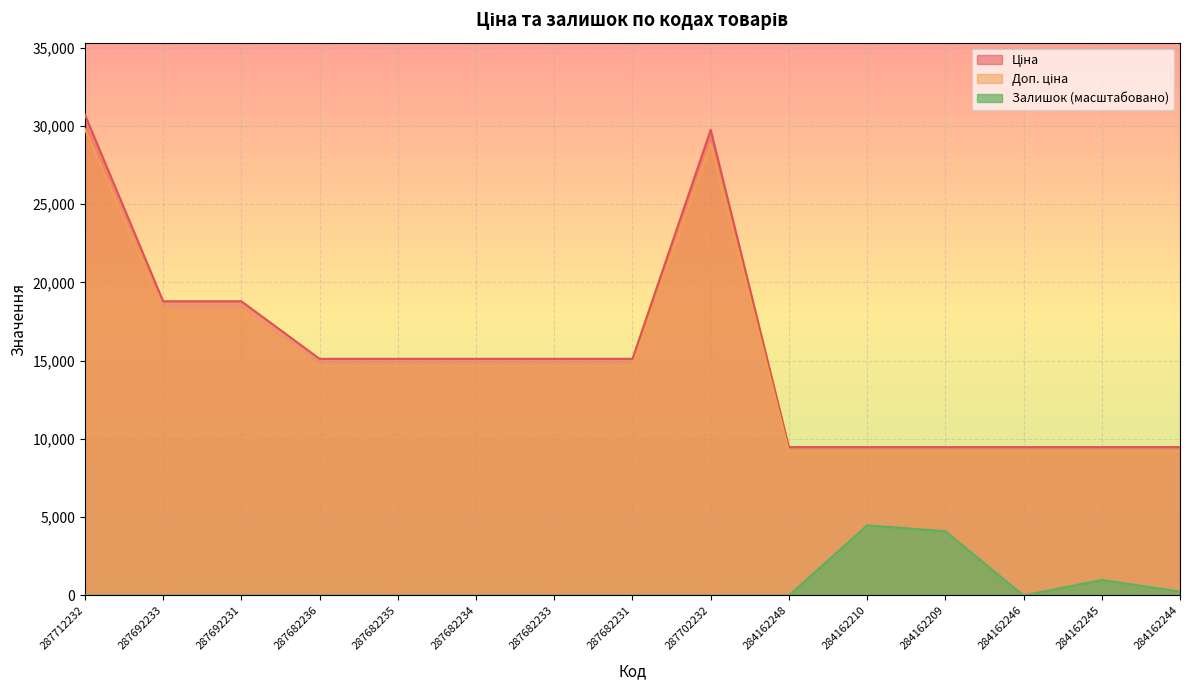

What is the label of the 12th point from the right?

287682236